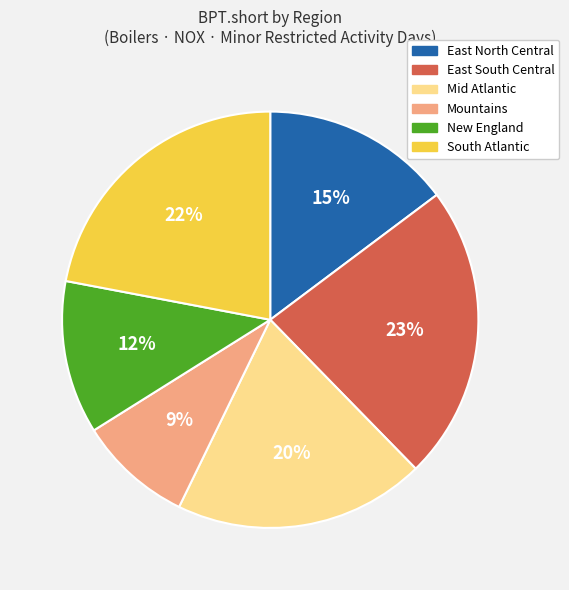

How many slices are in this pie chart?

6